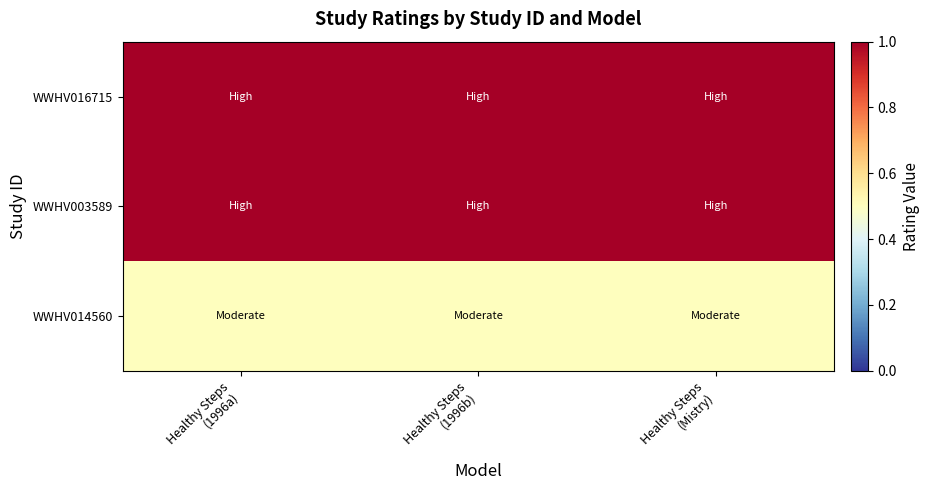

Which has a higher value, Healthy Steps
(Mistry) or Healthy Steps
(1996a)?

Healthy Steps
(Mistry)